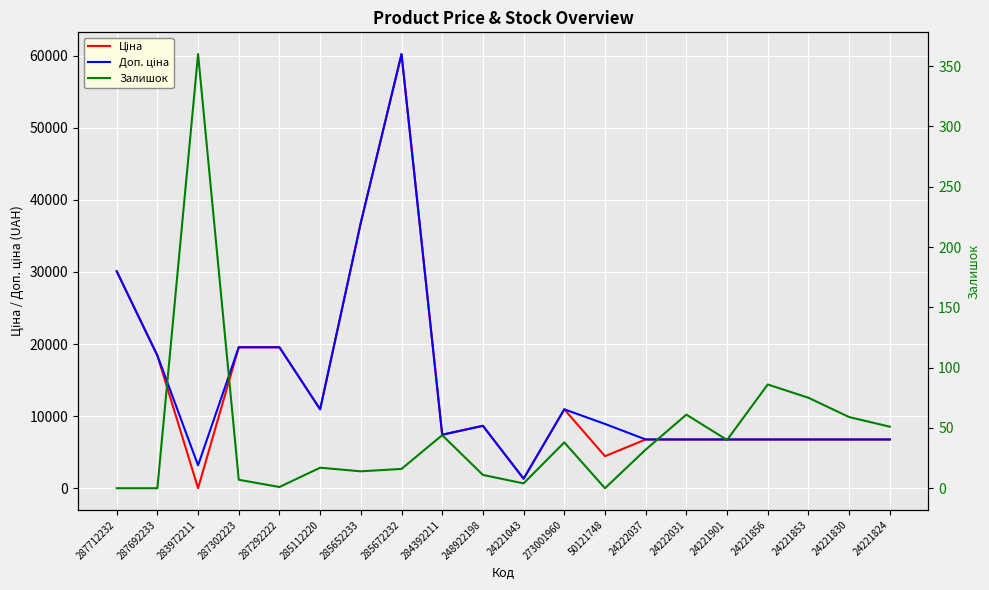

Which series has the widest spread of values?

Ціна